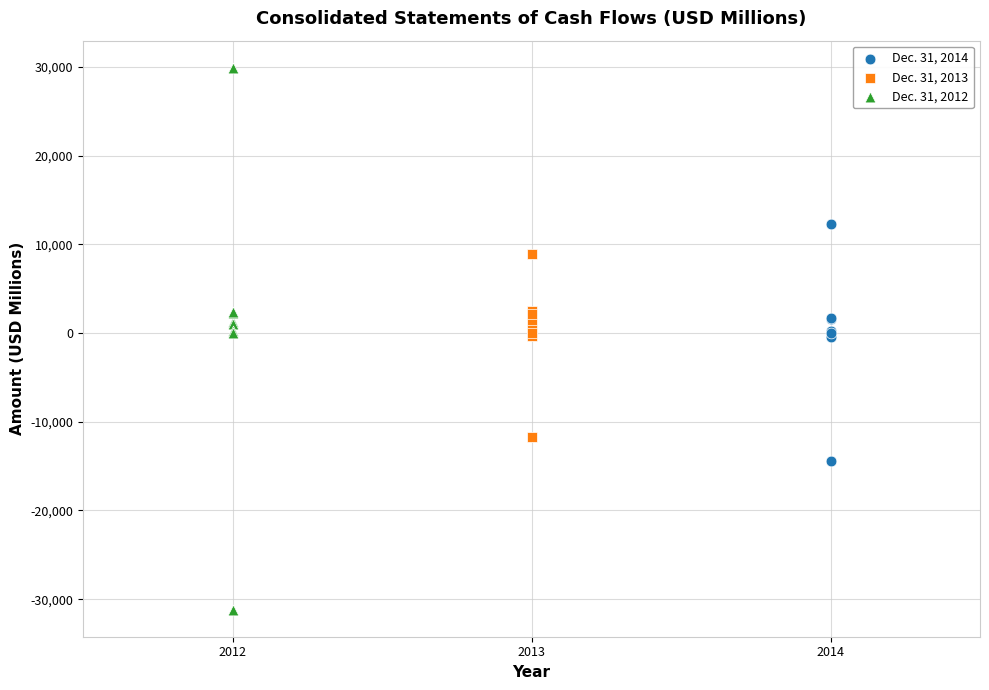

Which series has the largest Y range (max minus min)?

Dec. 31, 2012